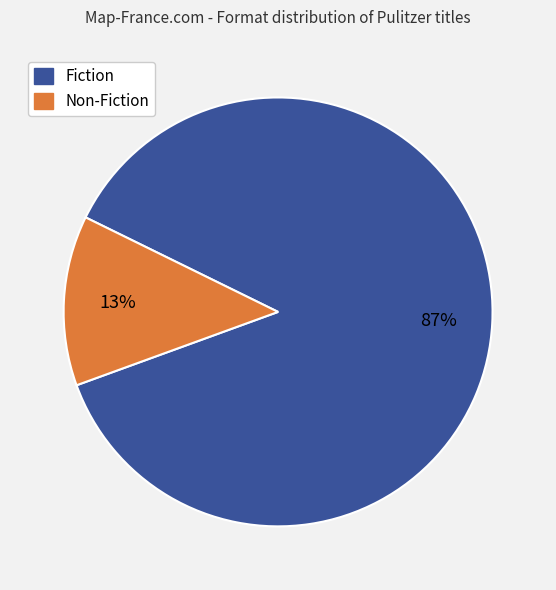

To the nearest percent, what is the difference between the largest and smallest slice percentages?

74%